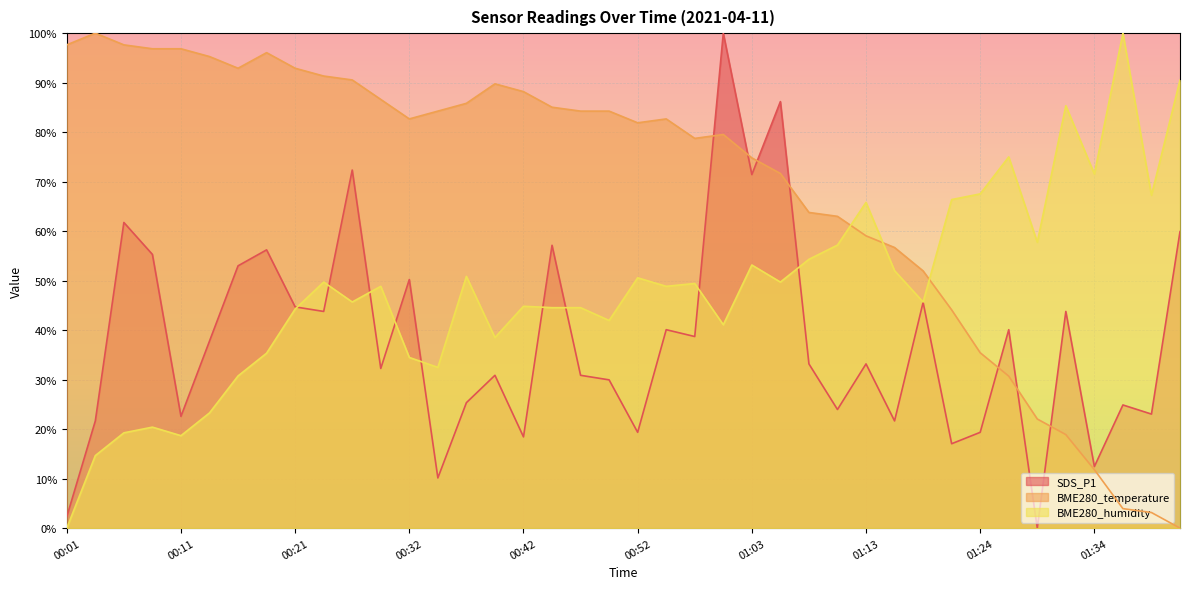

What is the average value of the BME280_humidity series?

48.3